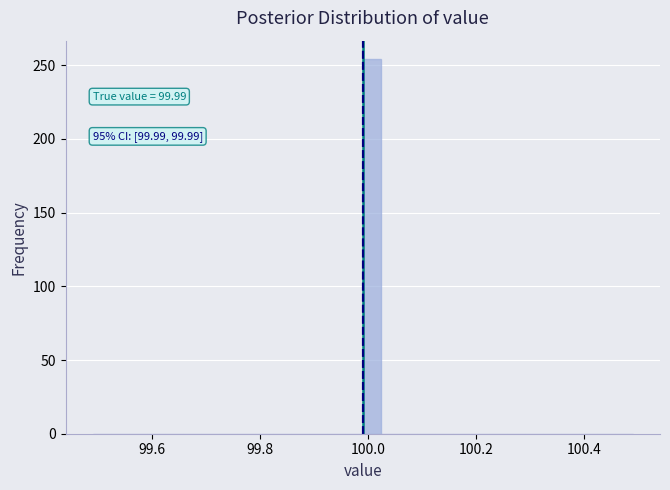

Read against the x-axis, roughly where is the centre of the tallest bar?

100.00